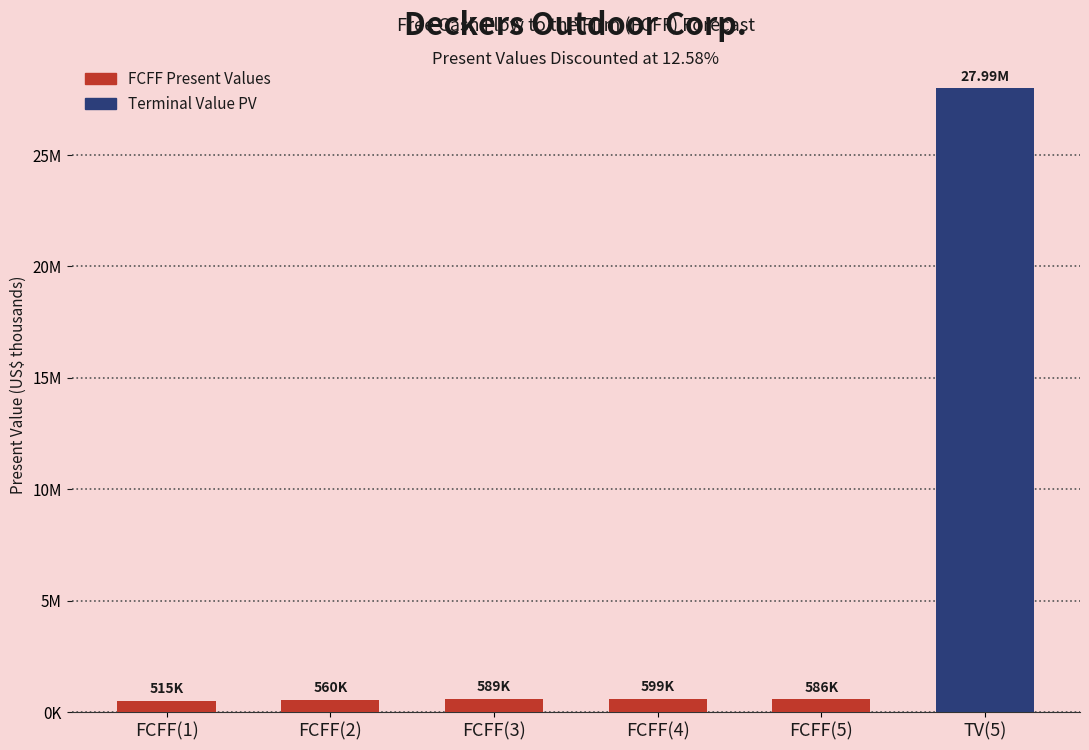

The value at FCFF(5) is 586451. True or false?

True